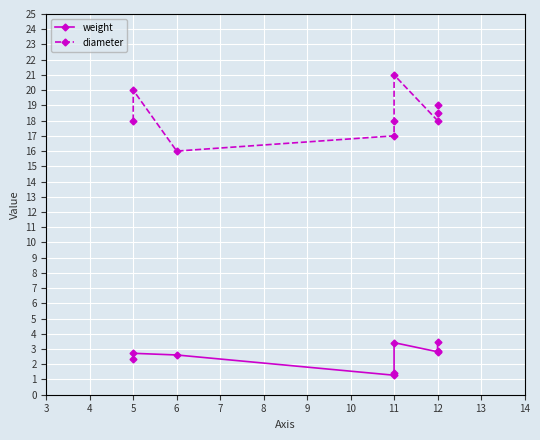

Is the value of diameter at 12 greater than the value of weight at 12?

Yes